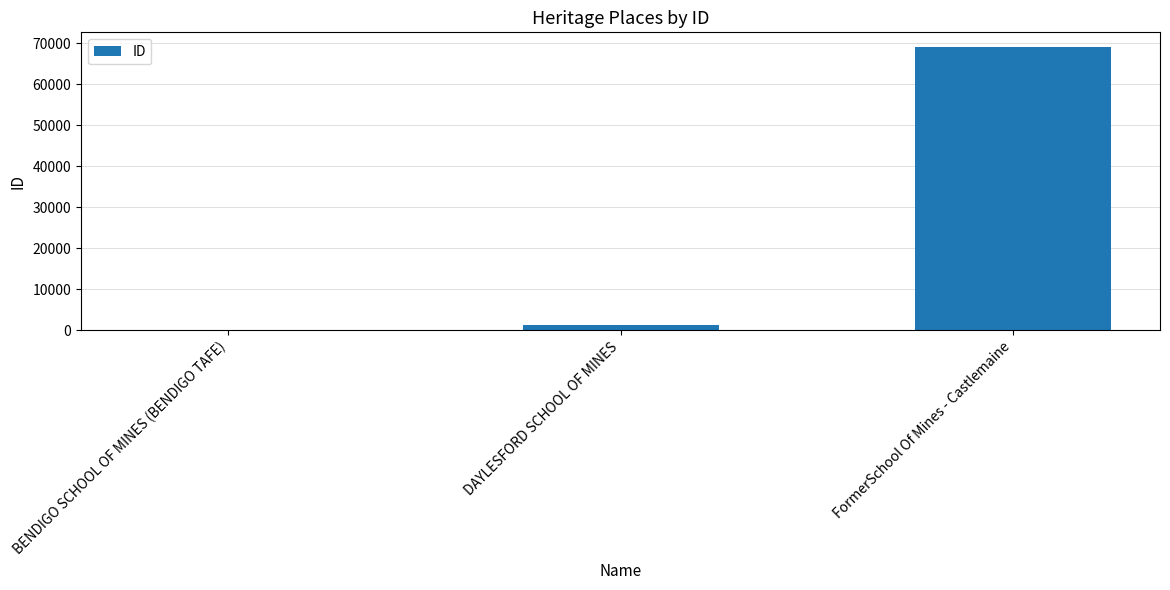

Reading right to left, what are all the values shown in this chart?

FormerSchool Of Mines - Castlemaine=69234	DAYLESFORD SCHOOL OF MINES=1304	BENDIGO SCHOOL OF MINES (BENDIGO TAFE)=129